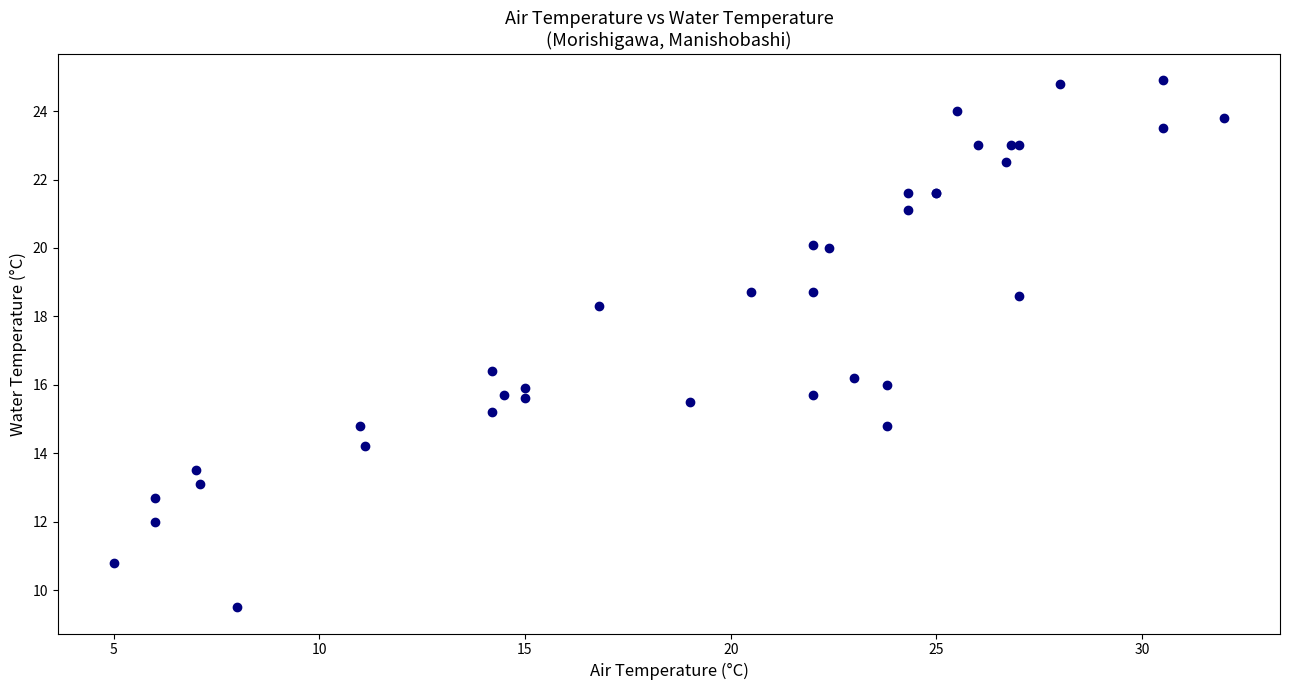

What Y value in the scatter plot is closest to 17?

16.4